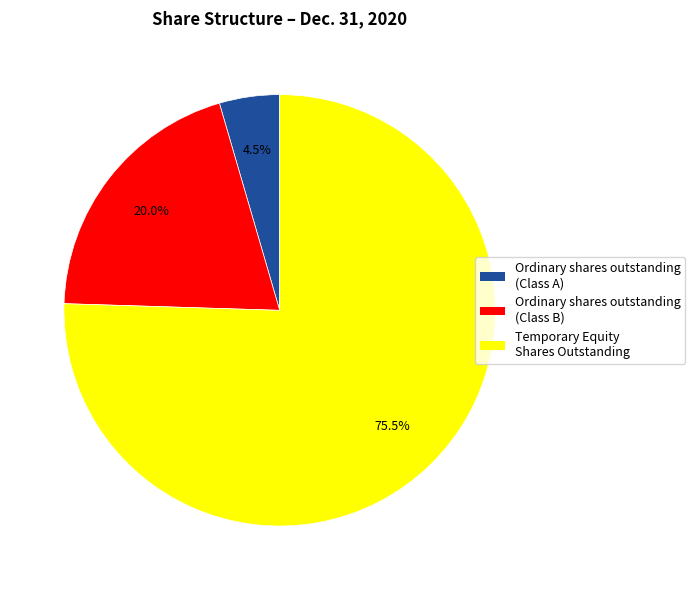

Rank the categories by value from highest to lowest.

Temporary Equity Shares Outstanding, Ordinary shares outstanding (Class B), Ordinary shares outstanding (Class A)